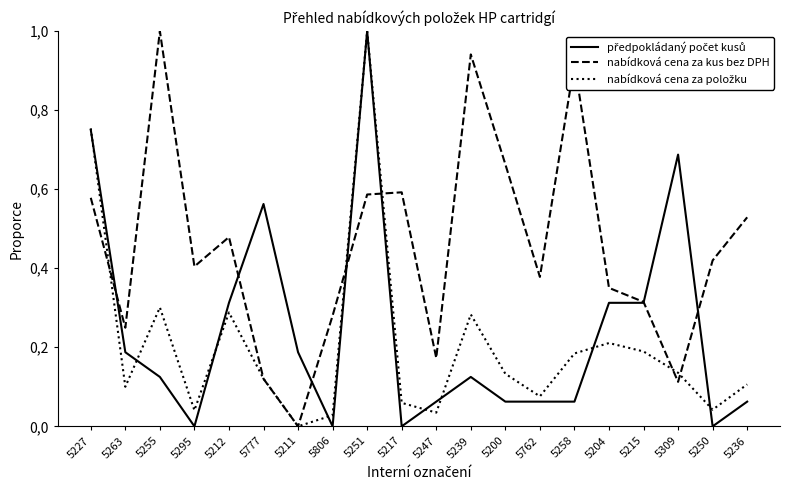

Does the chart display data point markers on the line(s)?

No